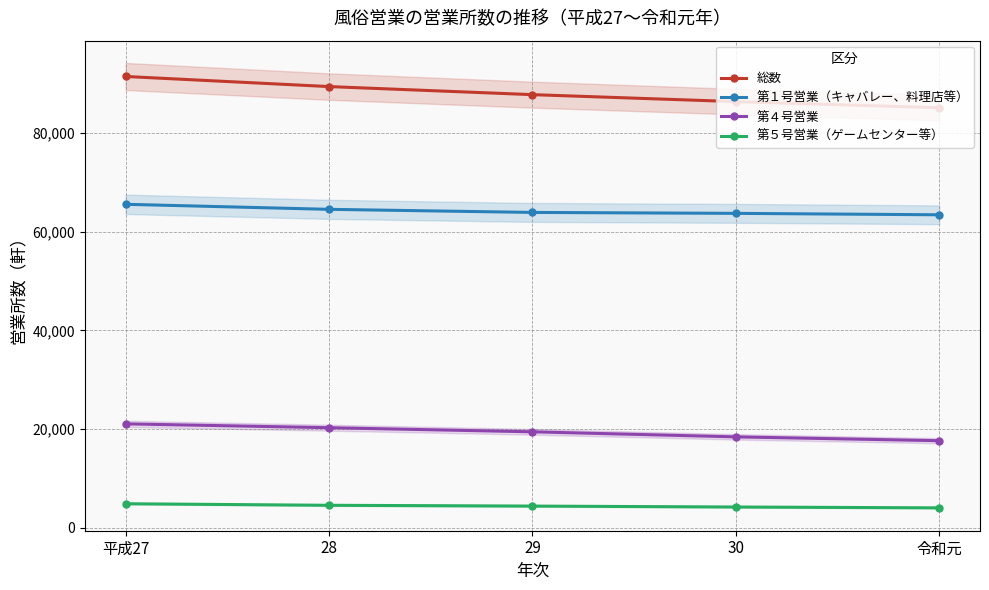

Where does the 第１号営業（キャバレー、料理店等） series first go above 63902?

平成27